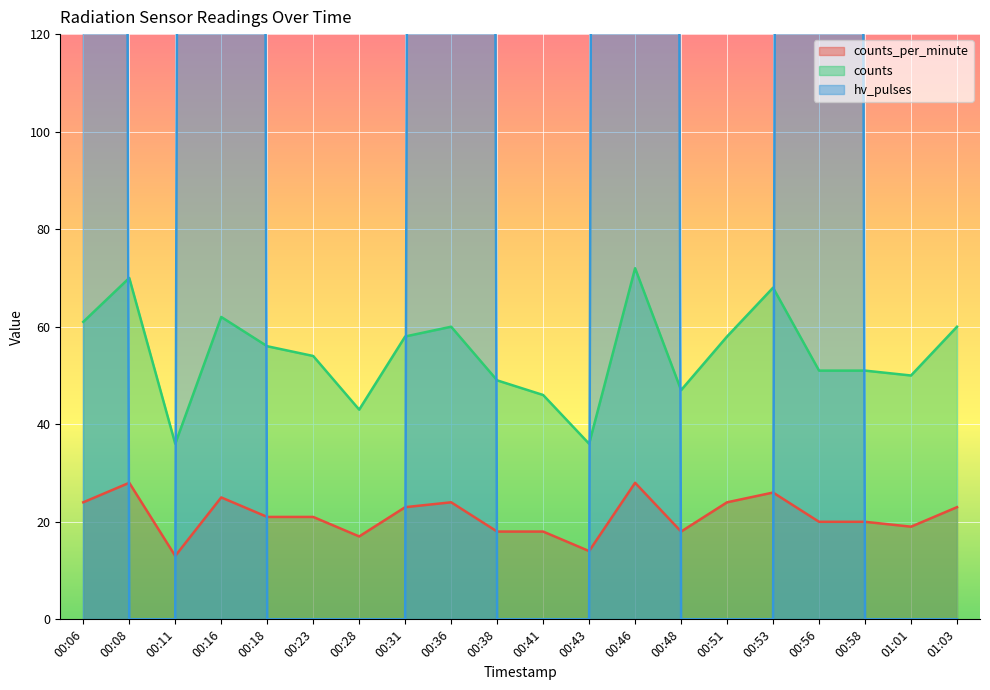

List the labels in order of counts_per_minute value, smallest first.

00:11, 00:43, 00:28, 00:38, 00:41, 00:48, 01:01, 00:56, 00:58, 00:18, 00:23, 00:31, 01:03, 00:06, 00:36, 00:51, 00:16, 00:53, 00:08, 00:46